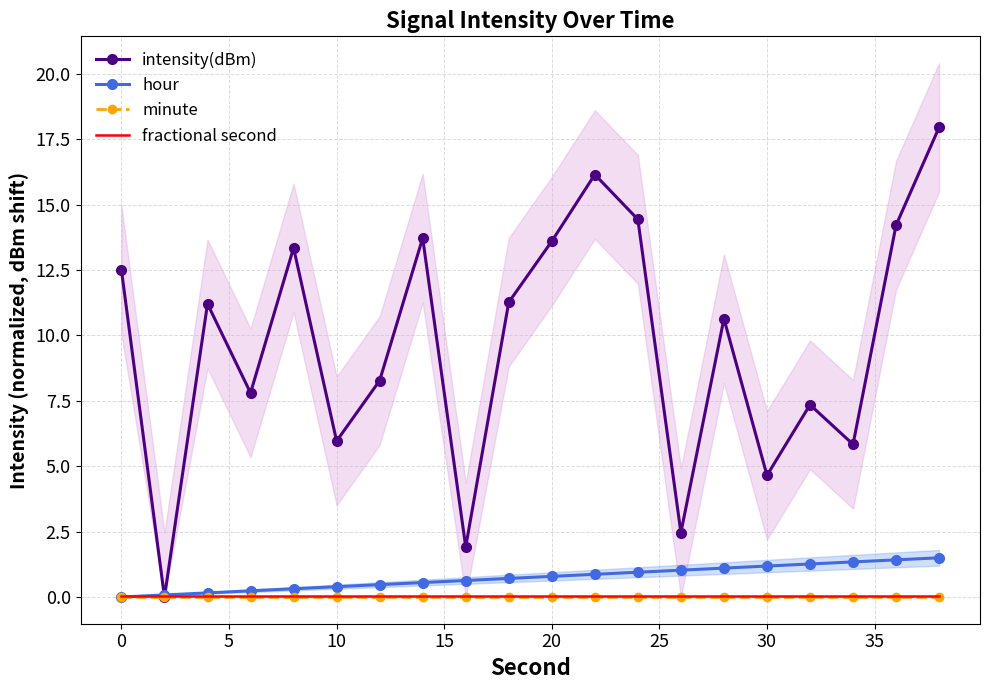

Is it true that hour equals 2.1 at 30?

False